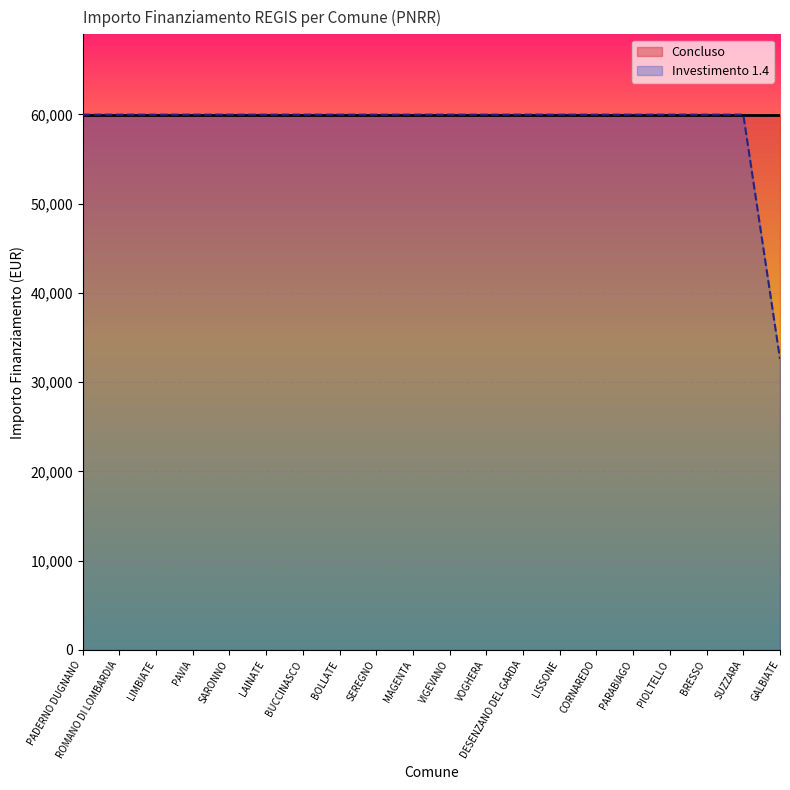

The Investimento 1.4 series shows 105765 at LISSONE. True or false?

False